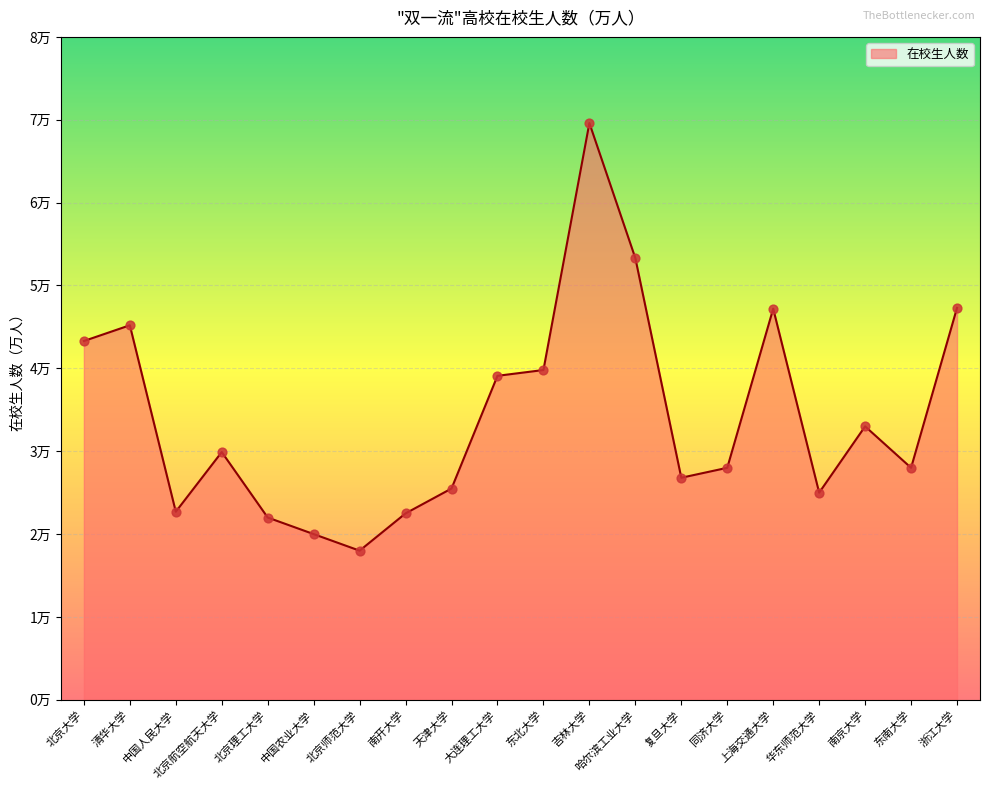

Is this an area chart (filled region under the line)?

Yes